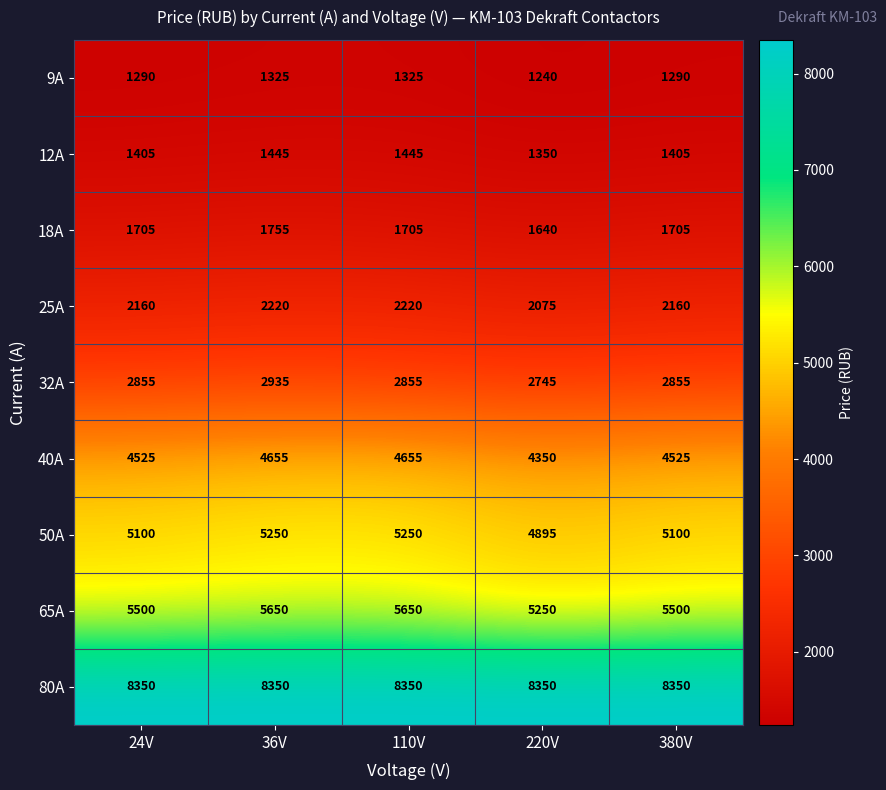

What is the spread (max minus min) of values at 36V?

7025